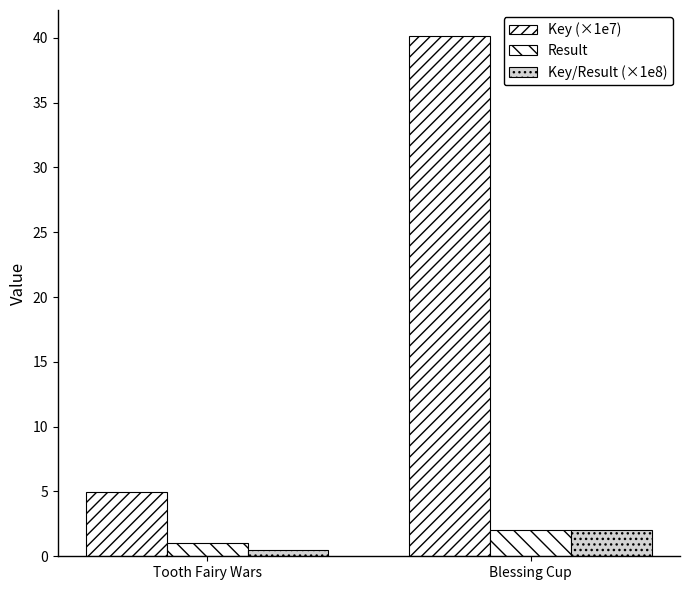

Count the number of data series in this chart.

3